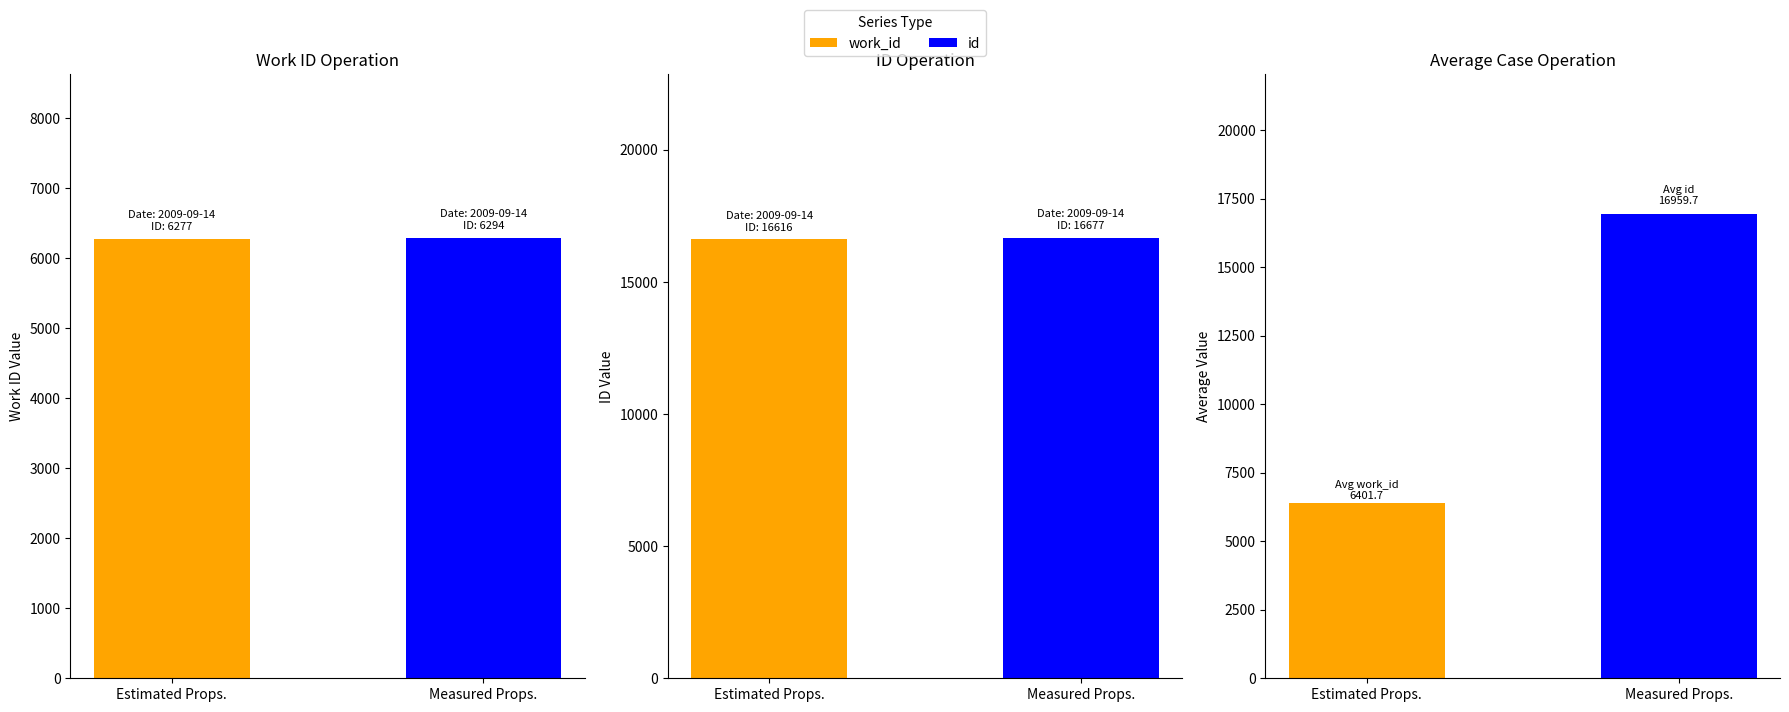

How many data points in work_id are less than 6294?

1